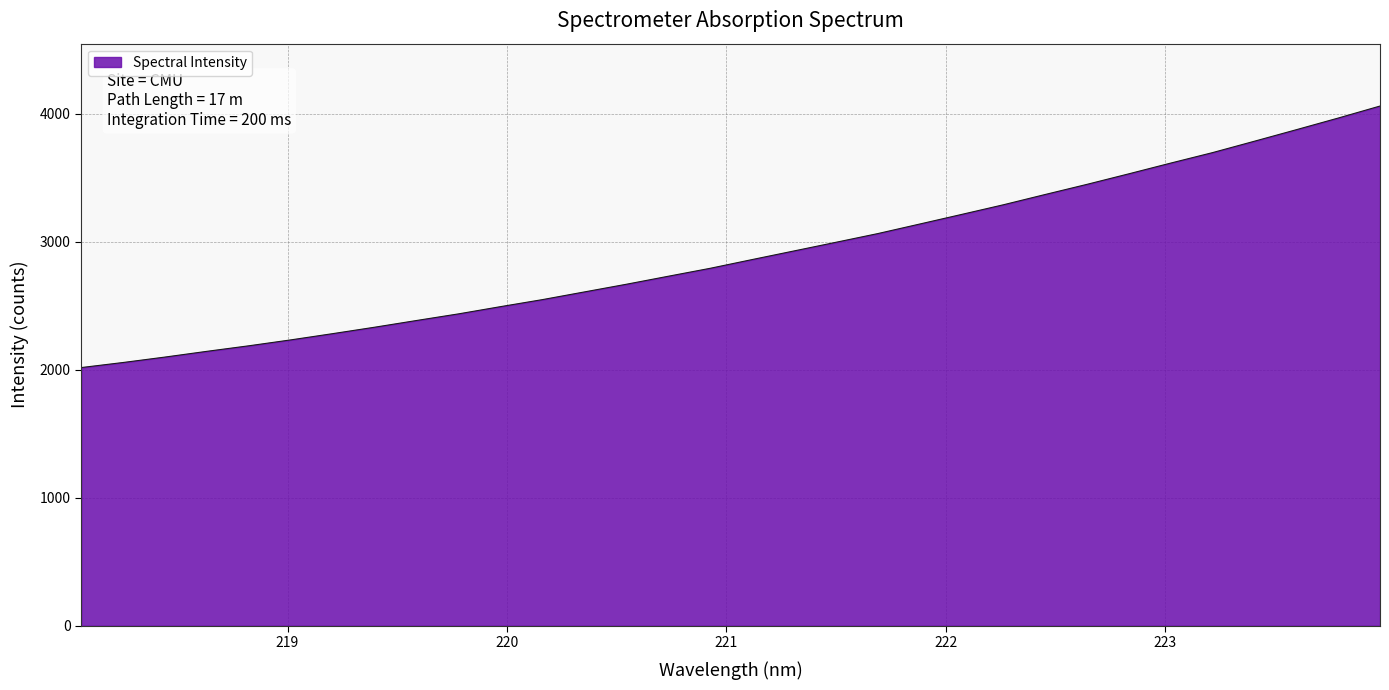

What is the greatest value displayed?

4061.7